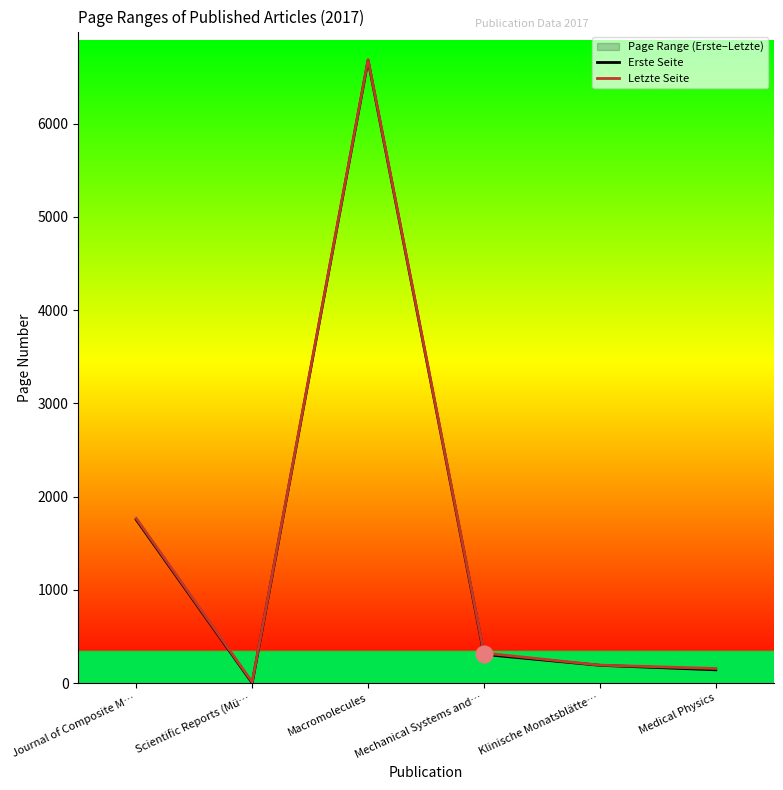

Is the value of Letzte Seite at Medical Physics greater than the value of Erste Seite at Klinische Monatsblätte…?

No